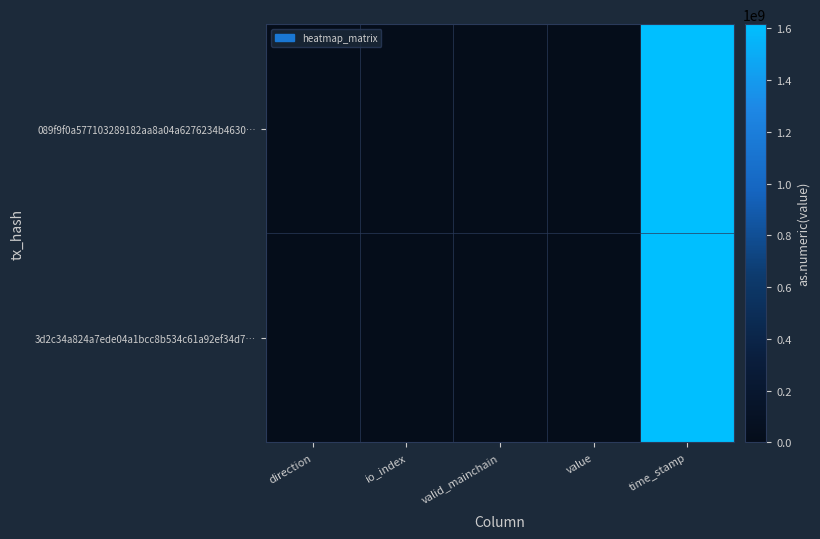

What is the difference between the highest and lowest values at time_stamp?

385.0